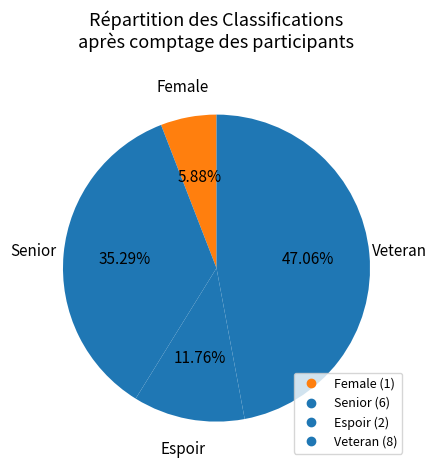

How many slices are in this pie chart?

4